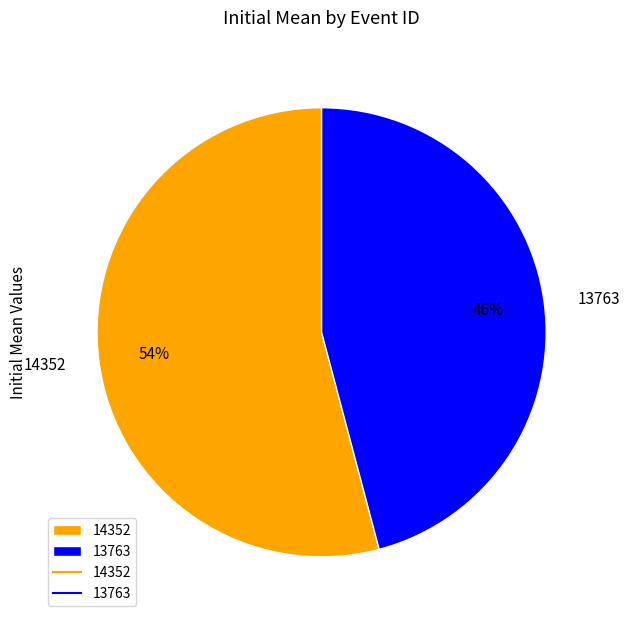

To the nearest percent, what is the combined percentage of 13763 and 14352?

100%